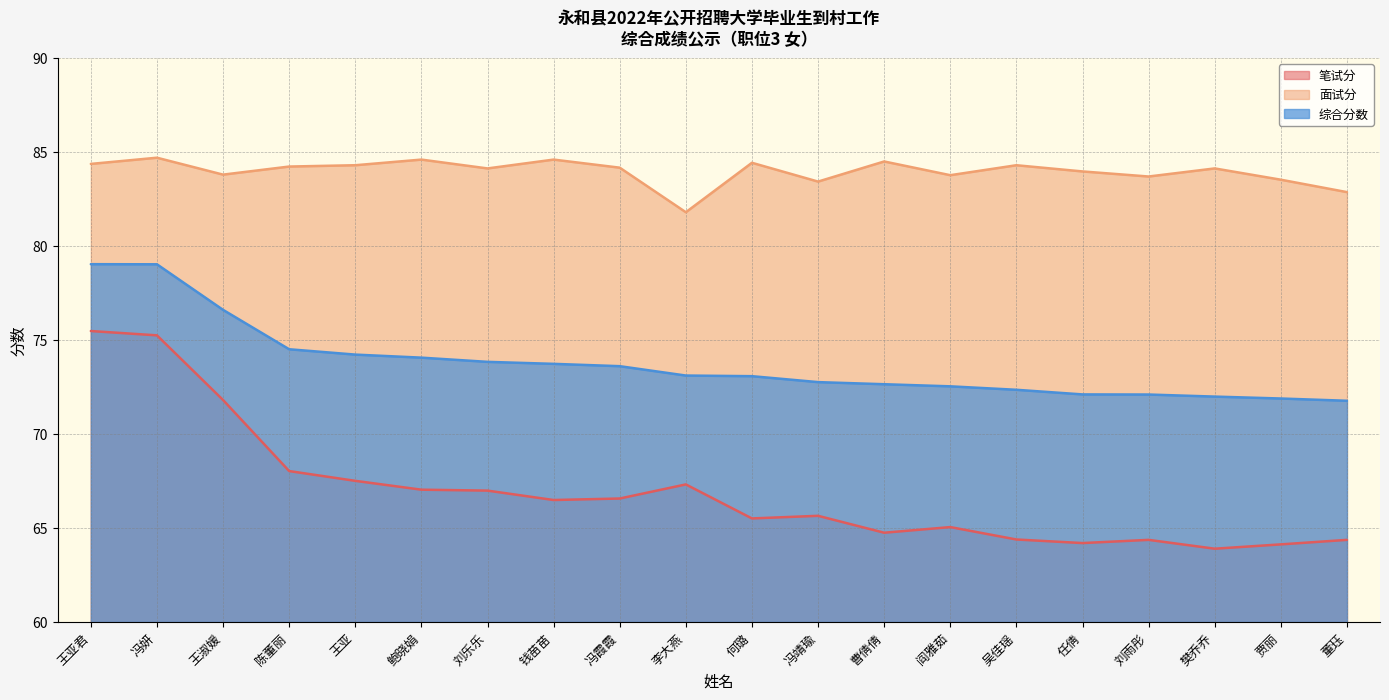

Does the chart have visible grid lines?

Yes